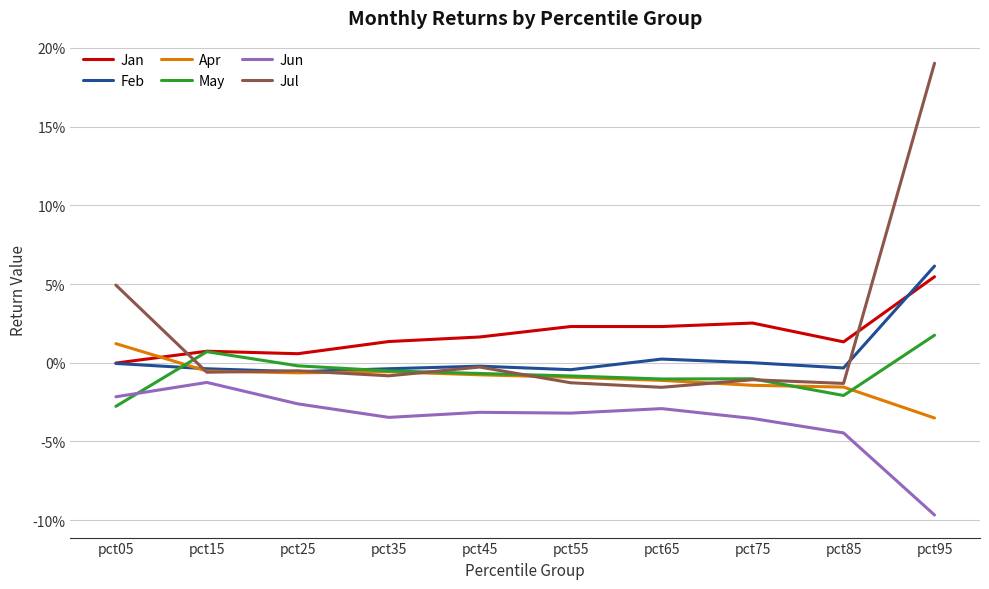

Which series has the largest range (max minus min)?

Jul